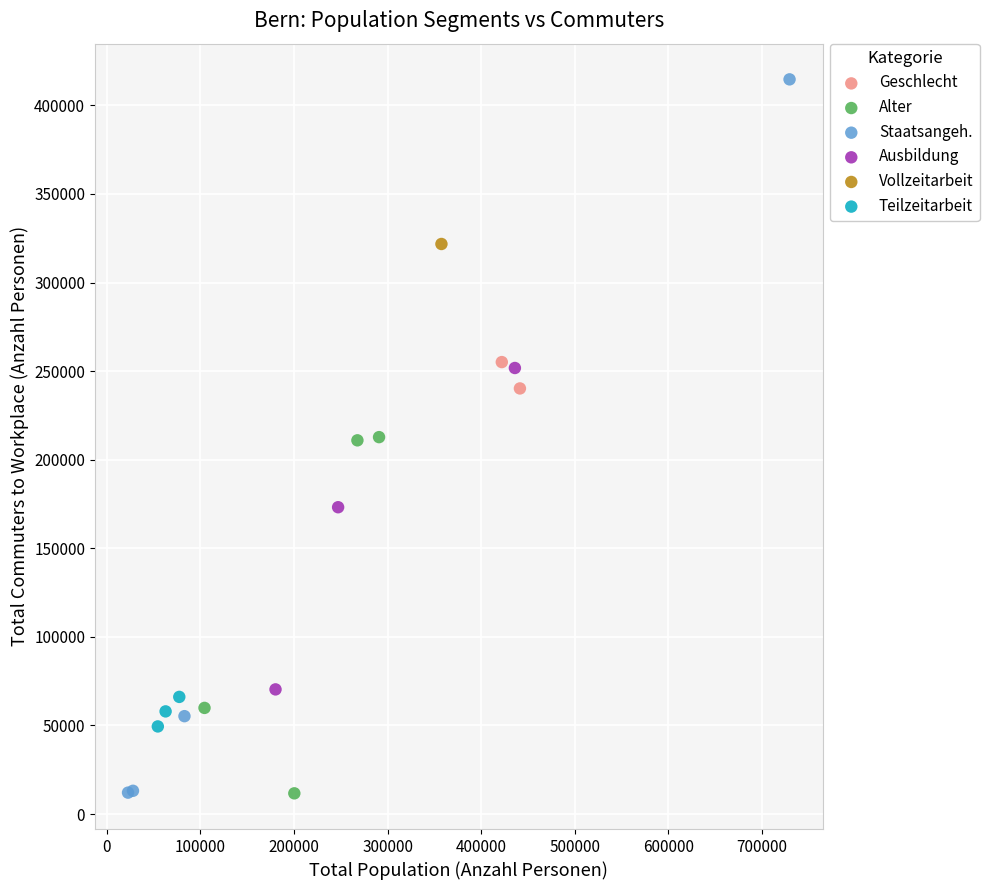

What are all the series names shown in the legend?

Geschlecht, Alter, Staatsangeh., Ausbildung, Vollzeitarbeit, Teilzeitarbeit